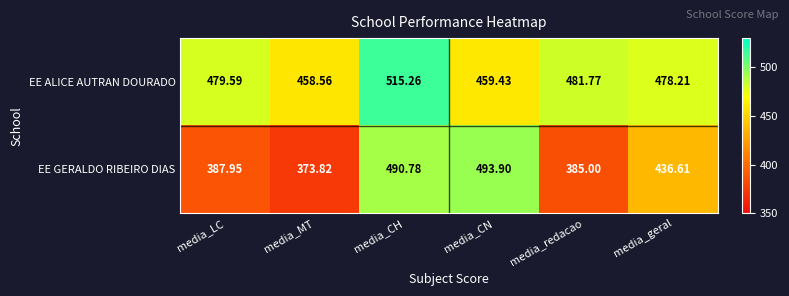

Which series has the largest total across all categories?

EE ALICE AUTRAN DOURADO